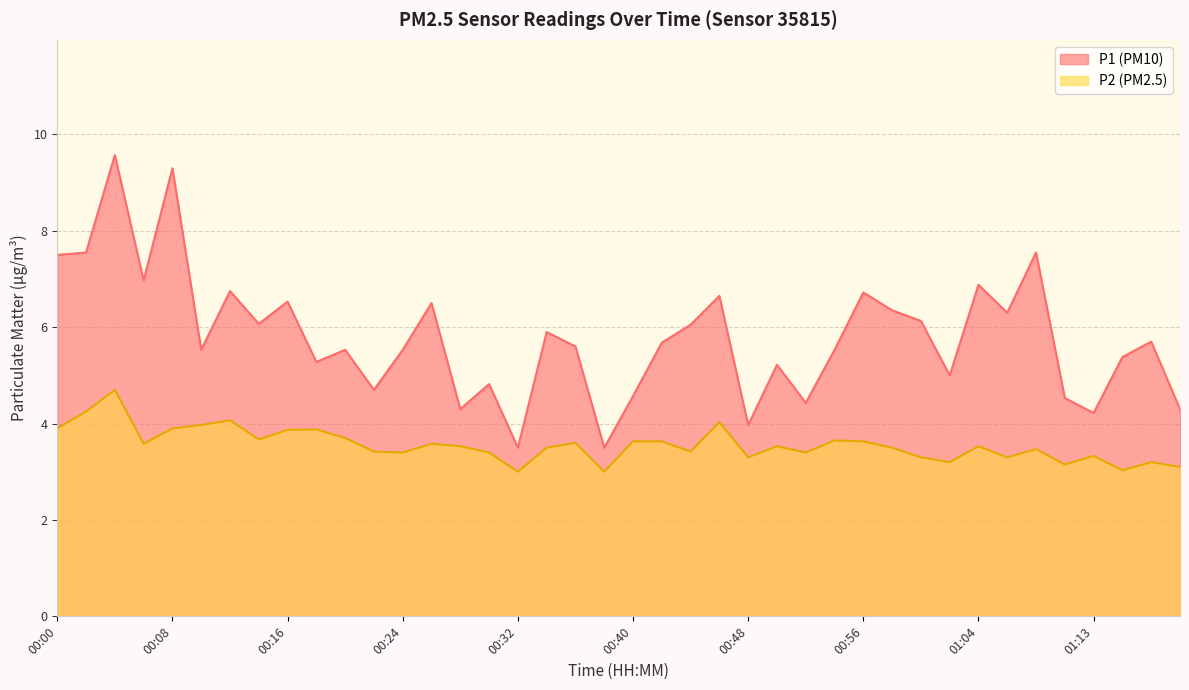

The P2 series shows 3.1 at 01:11. True or false?

True